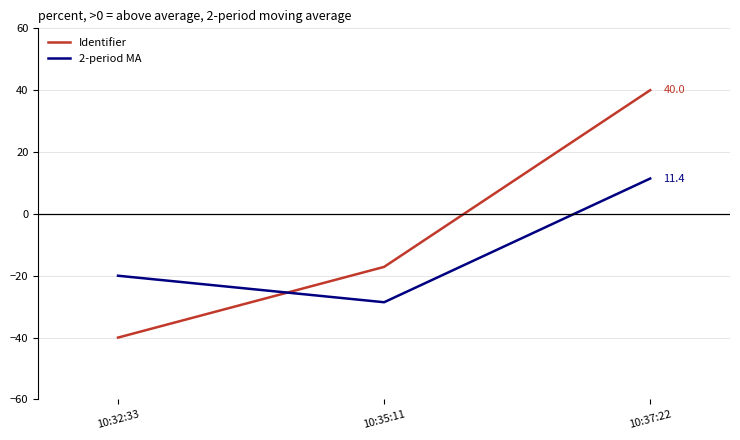

How many values in 2-period MA are above zero?

1